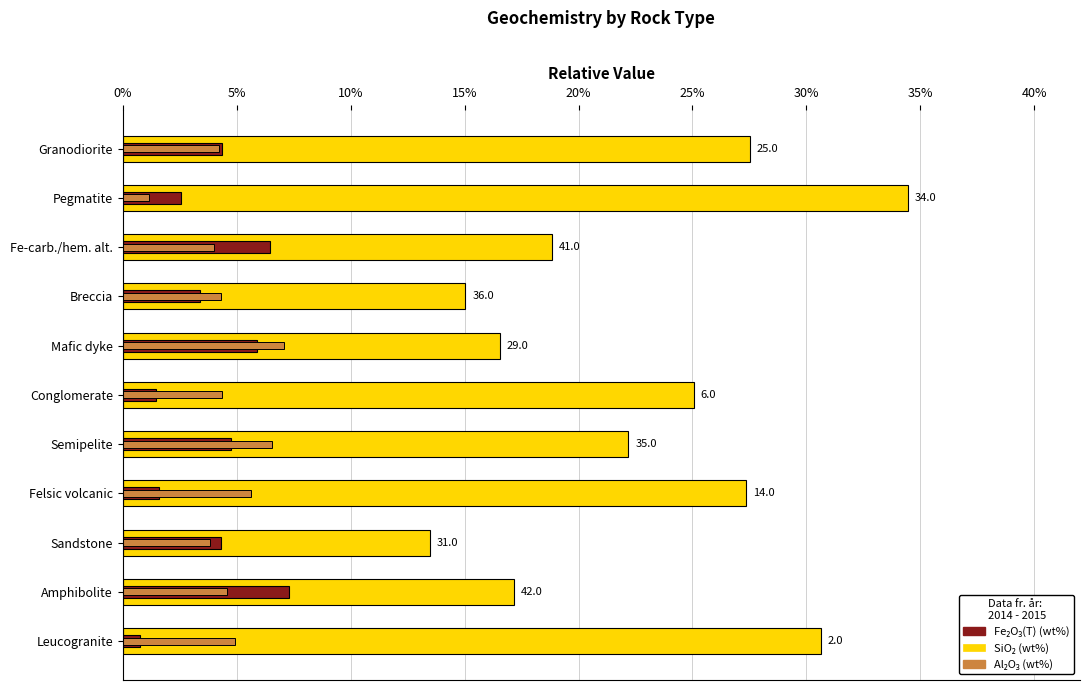

What is the sum of all Fe2O3(T) (wt%) values?

42.8